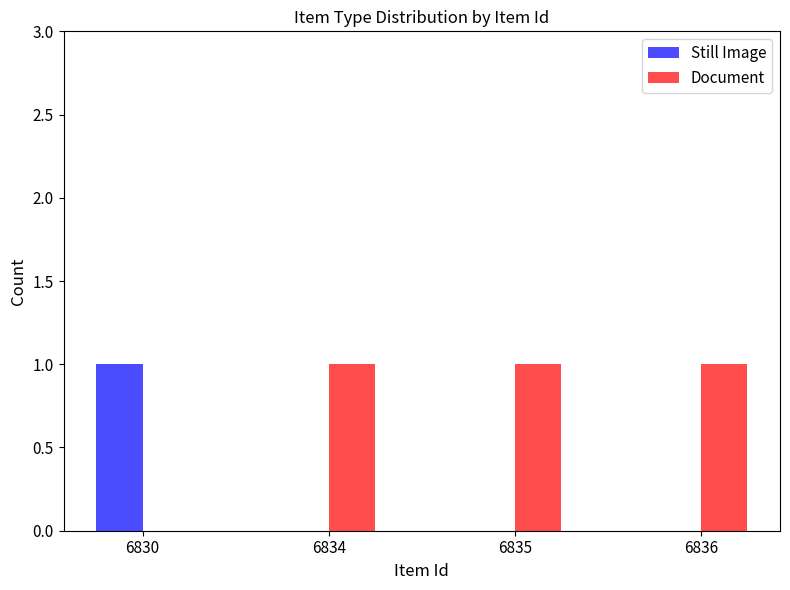

What is the highest value of the Still Image series?

1